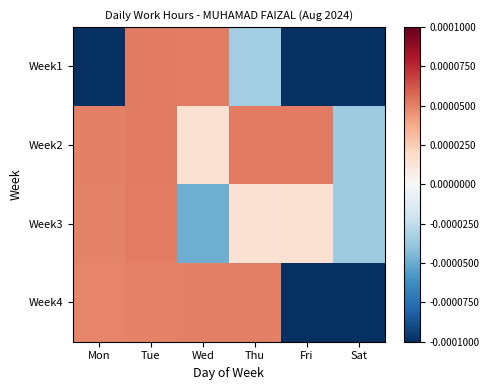

Count the number of data series in this chart.

4